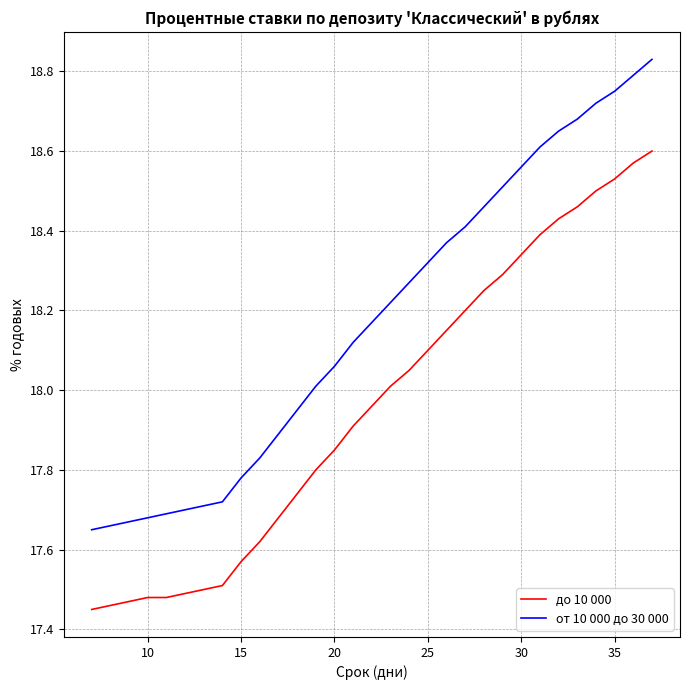

What is the difference between the maximum and minimum values in the от 10 000 до 30 000 series?

1.2